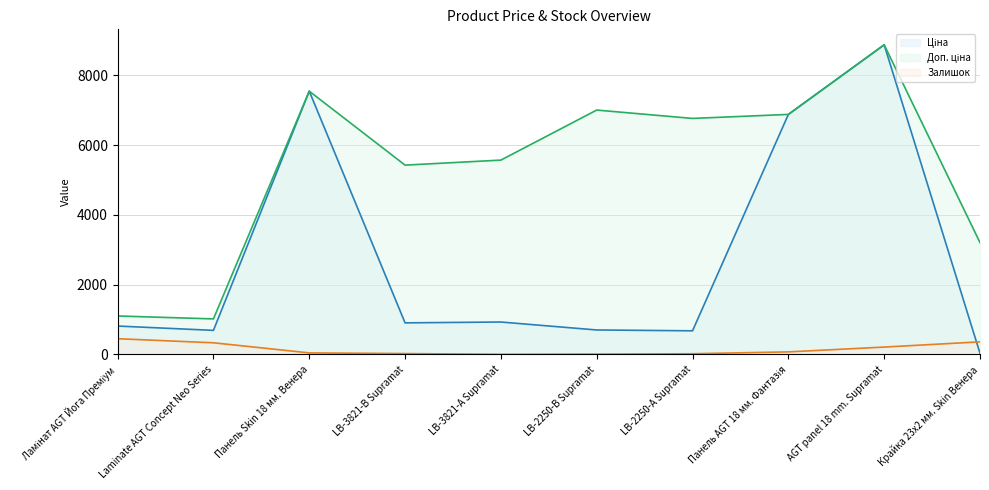

What is the difference between the maximum and second lowest values in the Доп. ціна (line) series?

7772.8